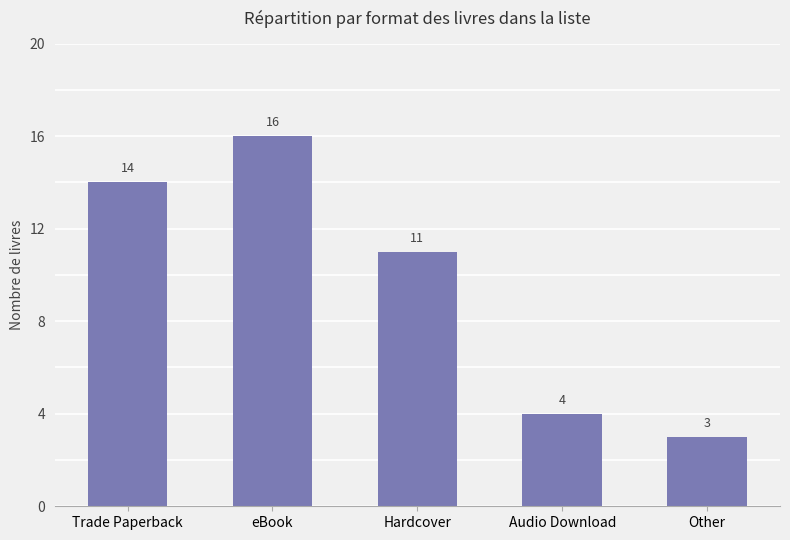

Which category has the highest value across all series?

eBook